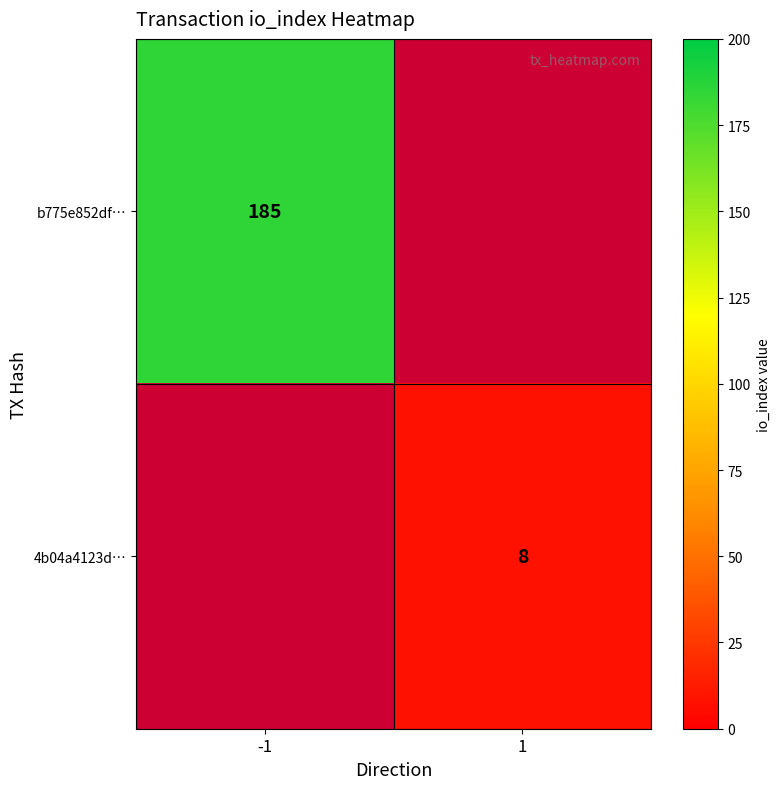

True or false: 4b04a4123d… has a value of 8 at 1.

True